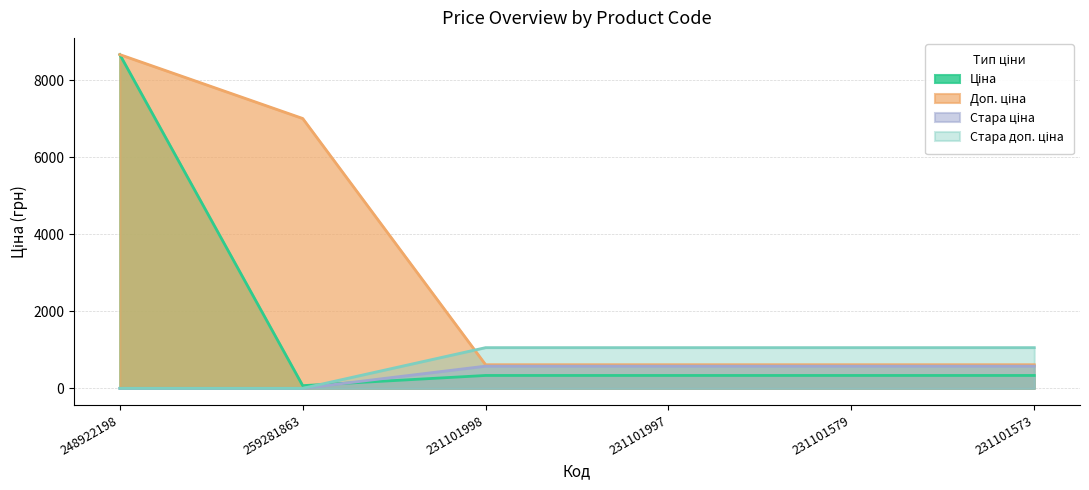

At which label does Доп. ціна reach its minimum?

231101998